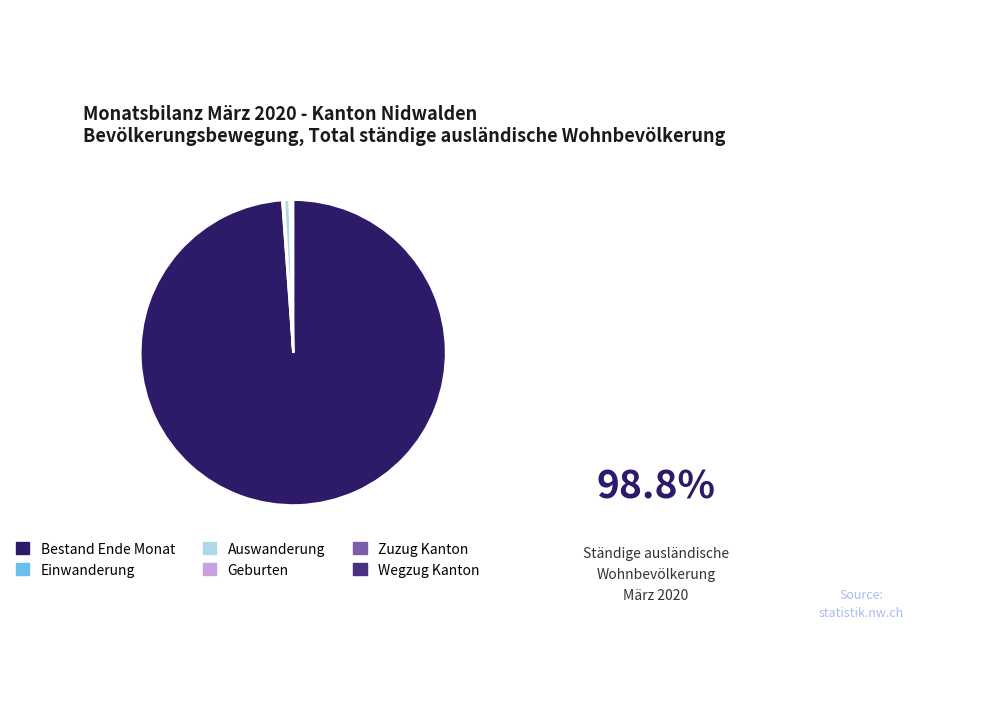

The Auswanderung slice represents 1% of the pie. True or false?

True